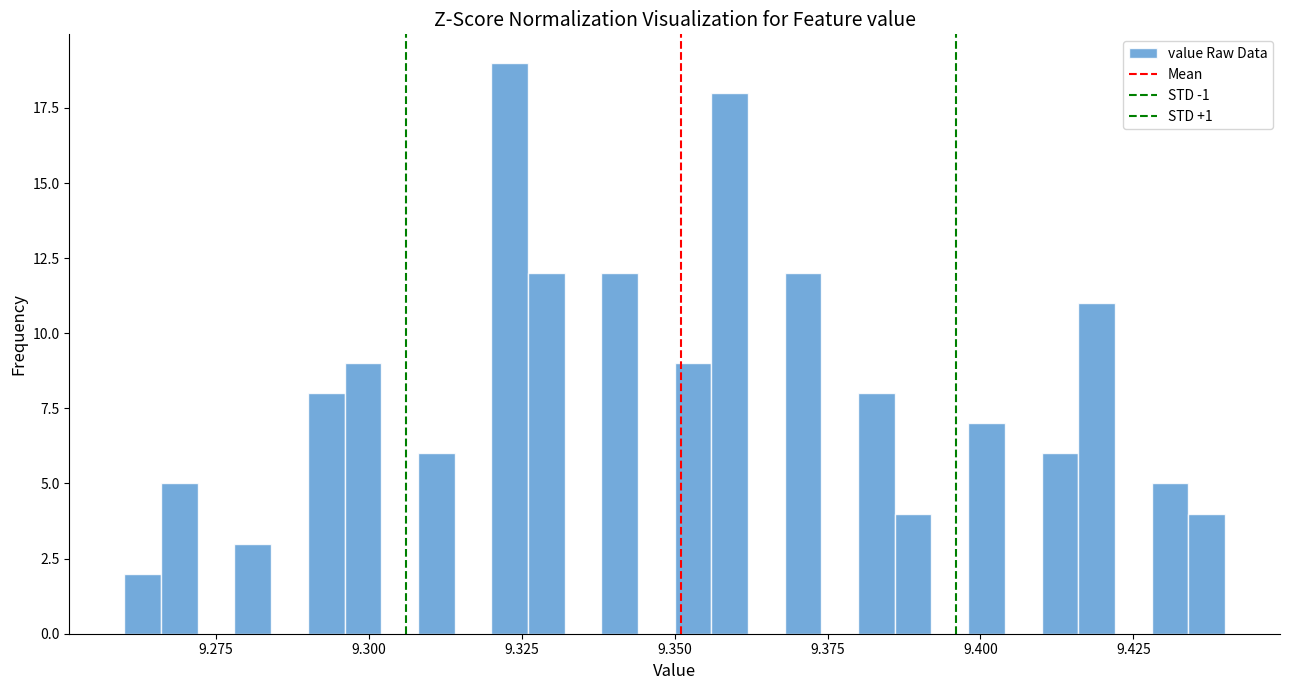

Around what value on the x-axis is the tallest bar? Give the approximate position of its centre, as read against the axis.

9.325